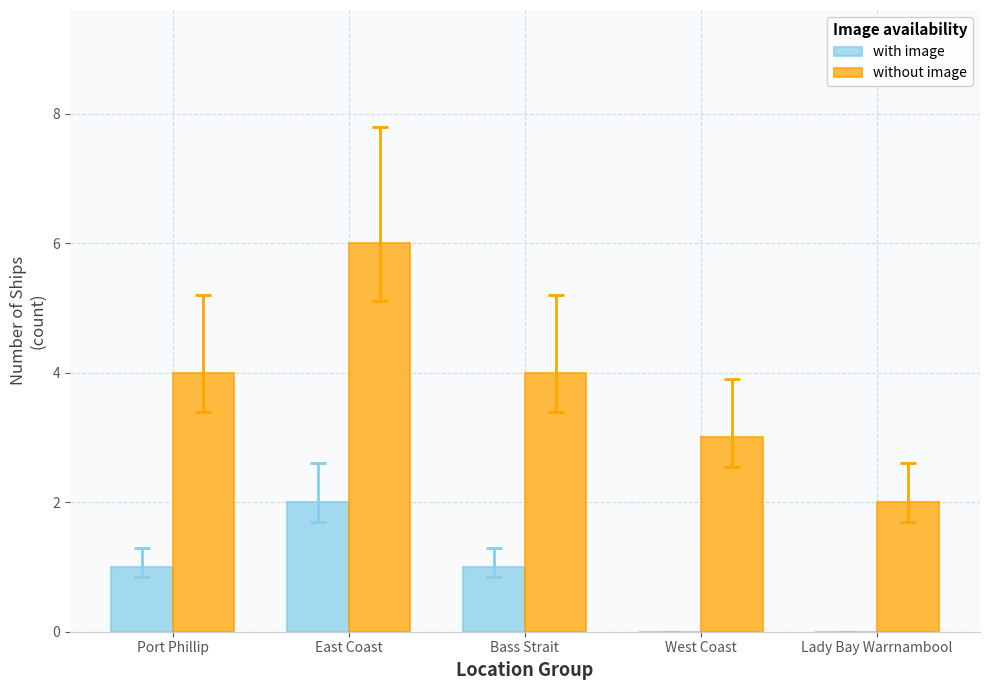

At which label does with image reach its peak?

East Coast